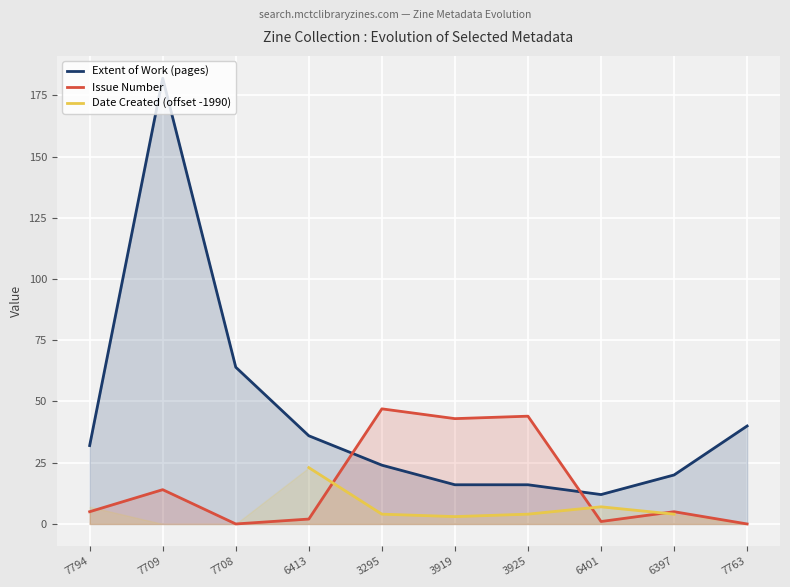

At which category does Issue Number reach its first local peak?

7709